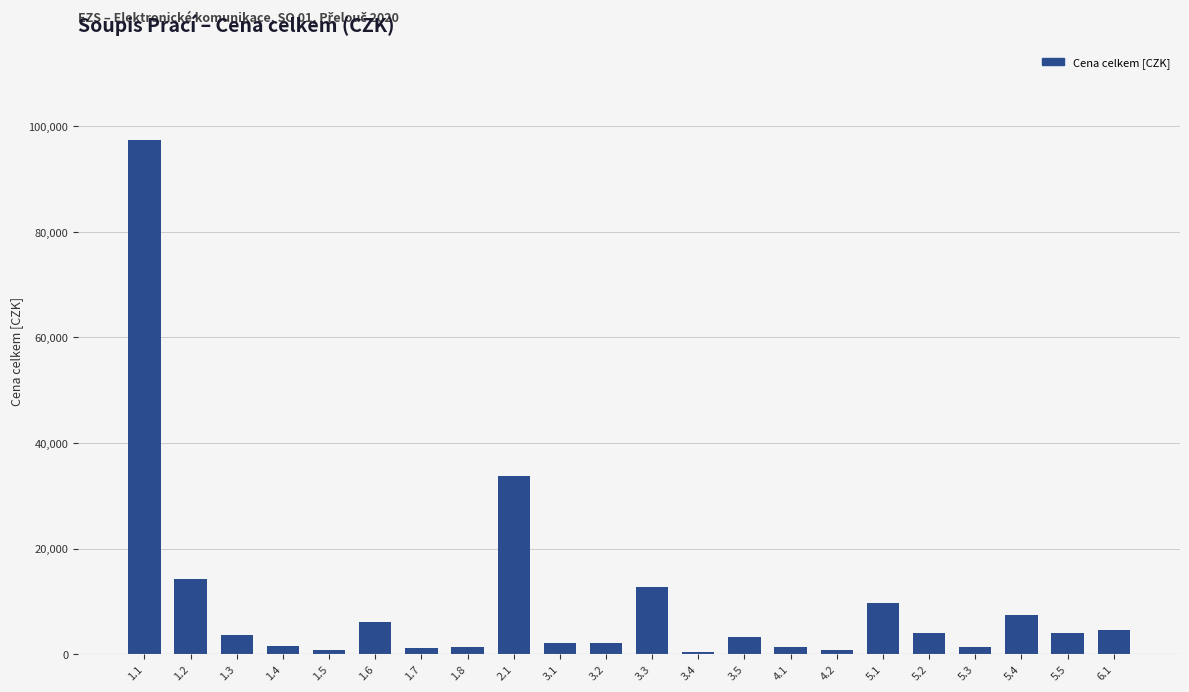

What is the maximum value shown in the chart?

97379.6